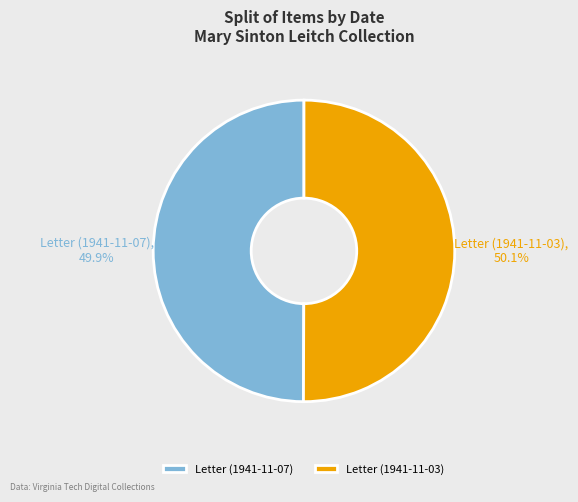

To the nearest percent, what percentage of the pie is Letter (1941-11-03)?

50%